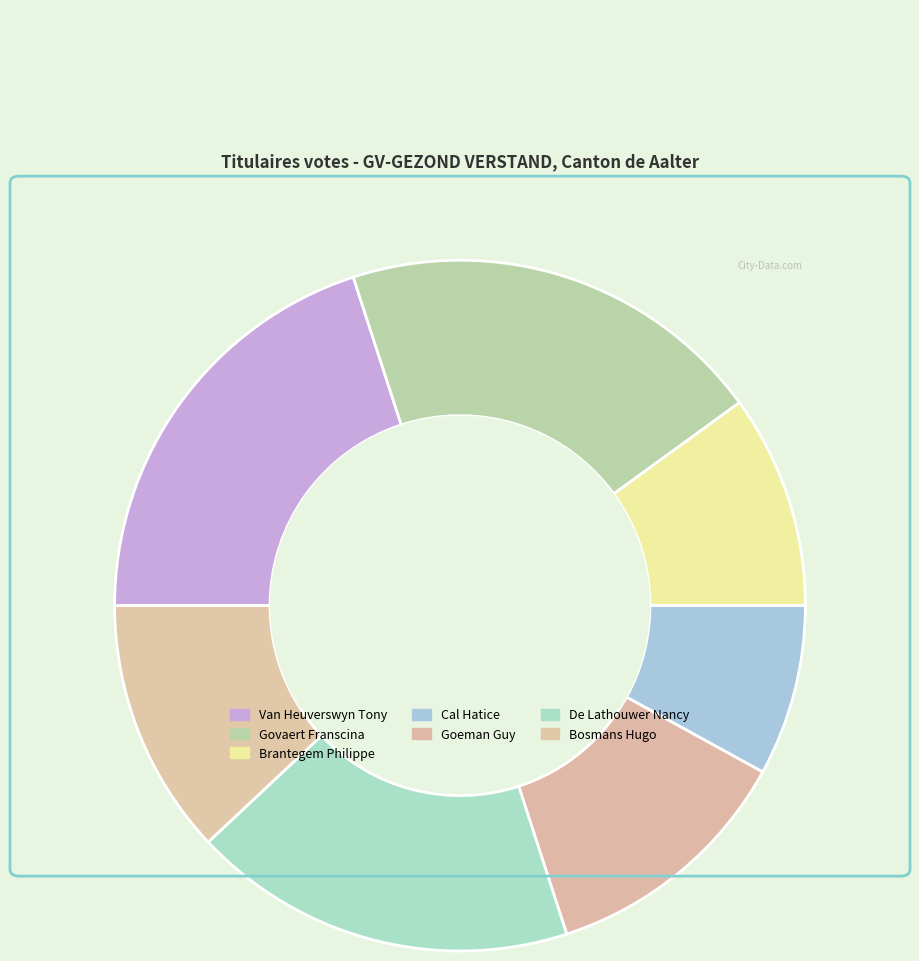

What is the ratio of the value at Van Heuverswyn Tony to the value at Brantegem Philippe?

2.0